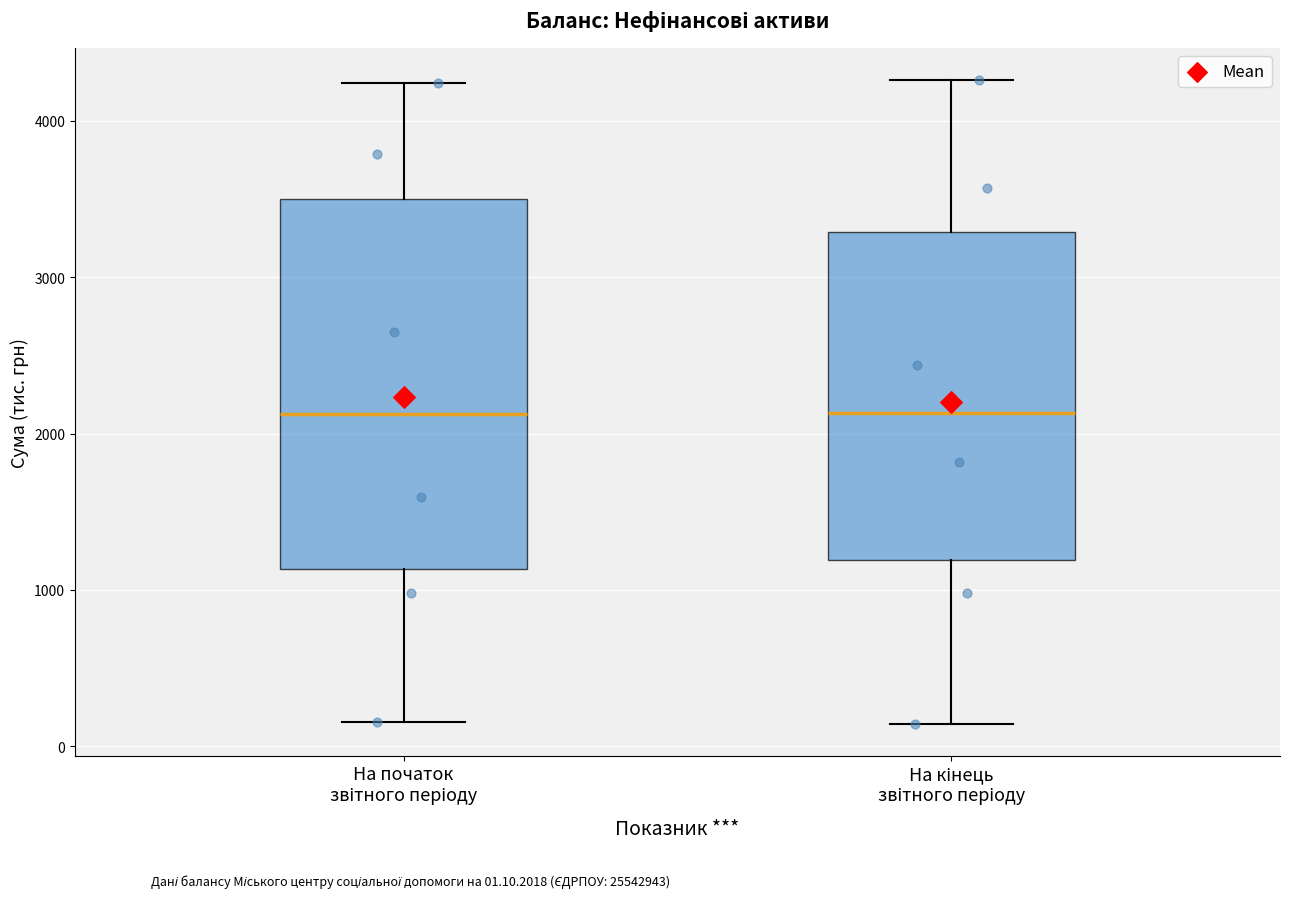

Reading left to right, read every box against the y-axis: the position of its median line, the range the box covers, and the ends of its whiskers. The values are not printed on the chart, so give them approximately, as read against the axis.

На початок звітного періоду: median 2100, box 1100 to 3500, whiskers 200 to 4200
На кінець звітного періоду: median 2100, box 1200 to 3300, whiskers 100 to 4300